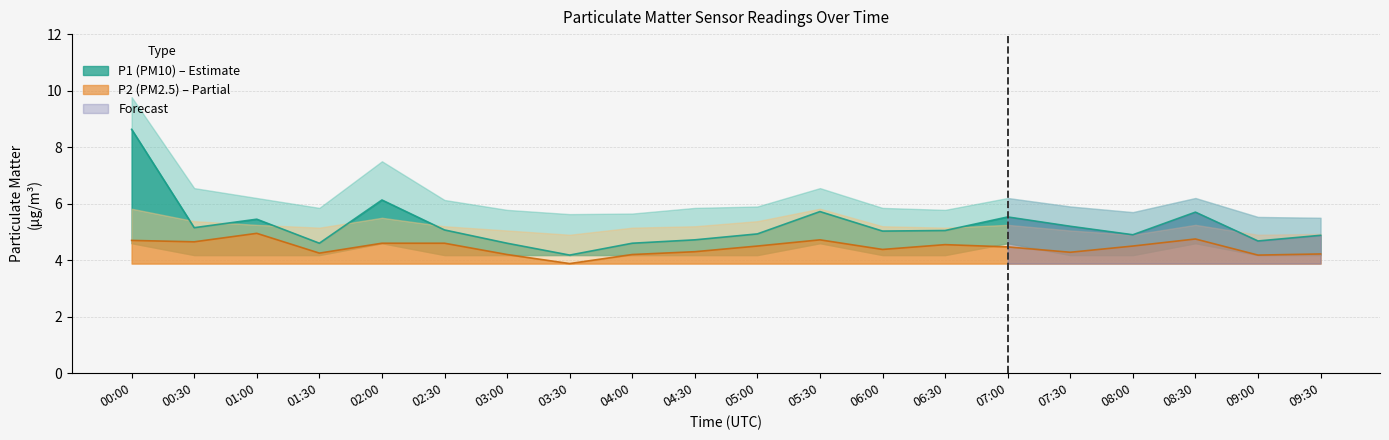

The P2_upper series shows 5.0 at 07:30. True or false?

True